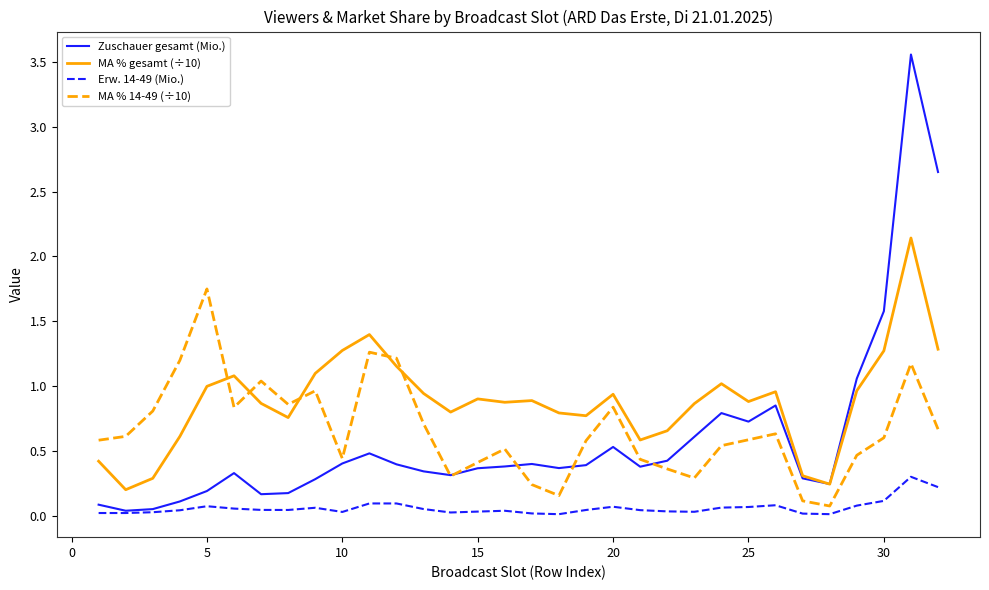

Rank the series by their maximum value, from highest to lowest.

Zuschauer gesamt (Mio.), MA % gesamt (÷10), MA % 14-49 (÷10), Erw. 14-49 (Mio.)